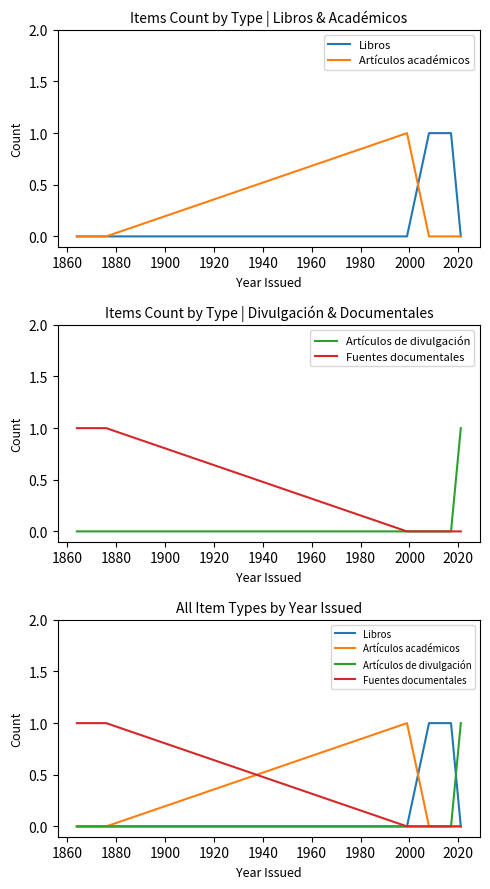

What are all the series names shown in the legend?

Libros, Artículos académicos, Artículos de divulgación, Fuentes documentales